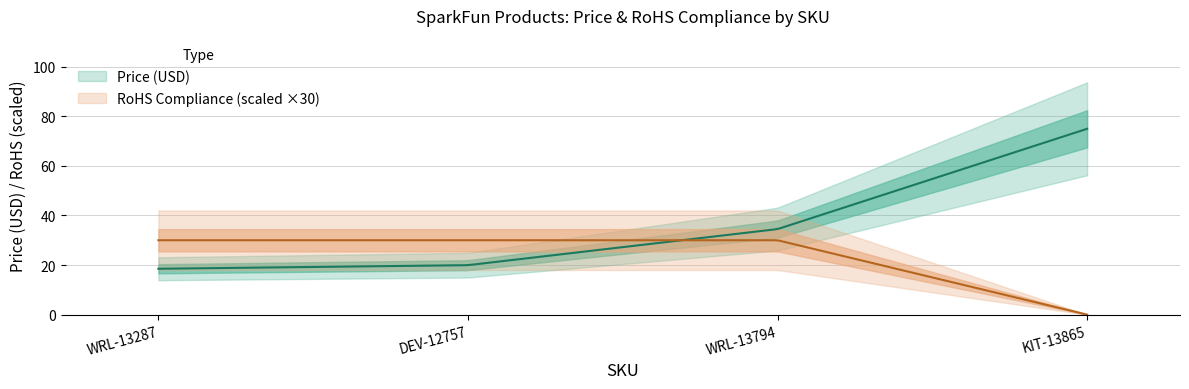

What is the label of the 1st point from the right?

KIT-13865